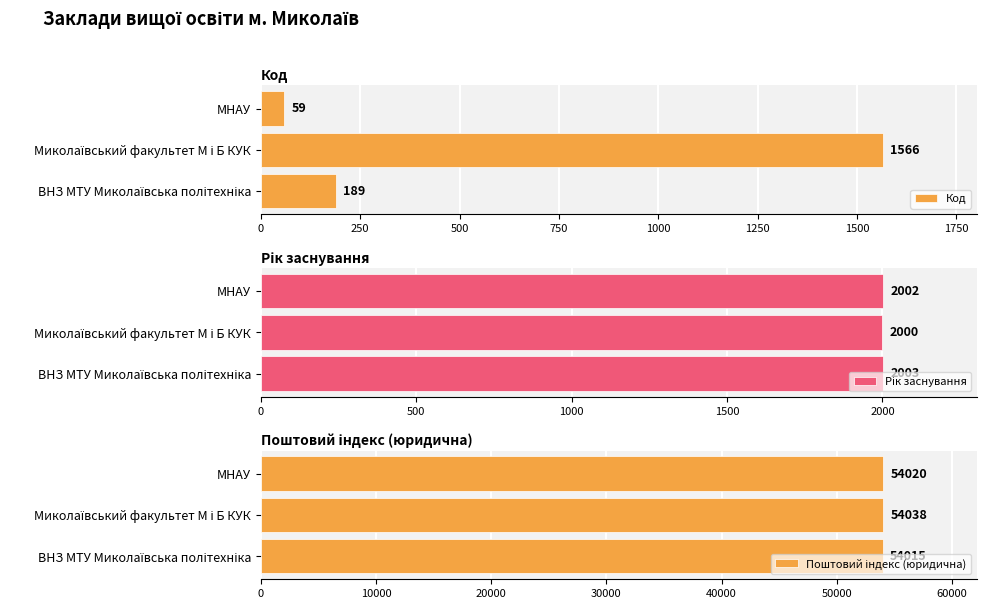

What is the average value of the Код series?

605